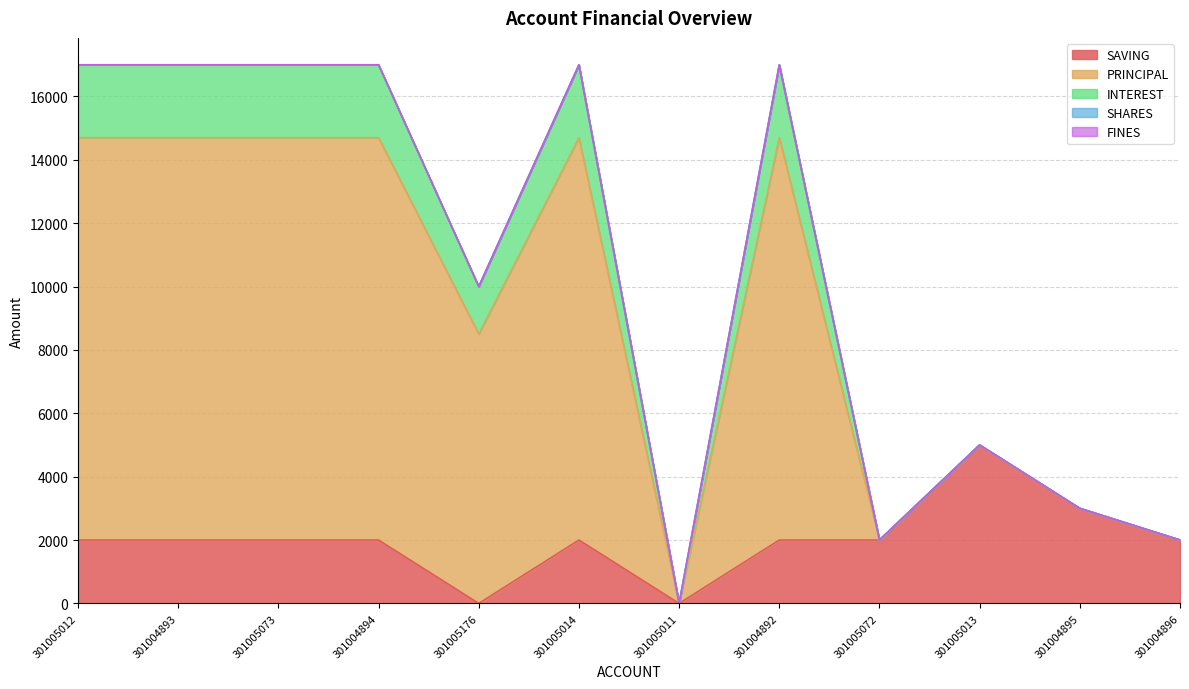

What is the highest value of the SAVING series?

5000